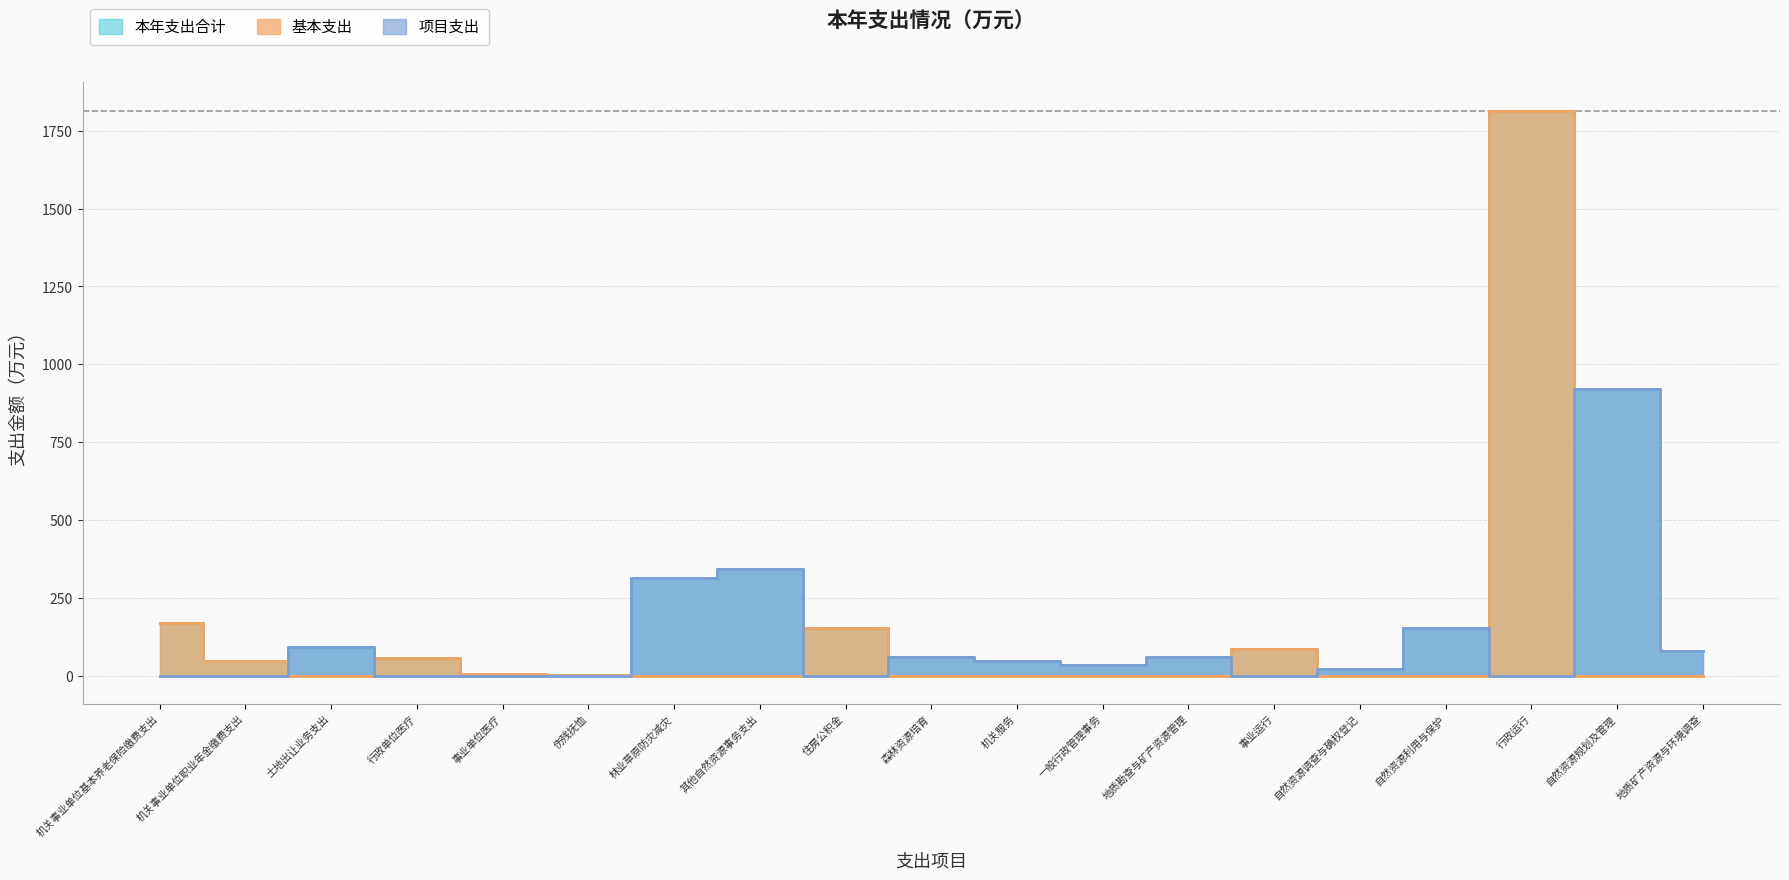

True or false: 本年支出合计 has a value of 163.5 at 土地出让业务支出.

False